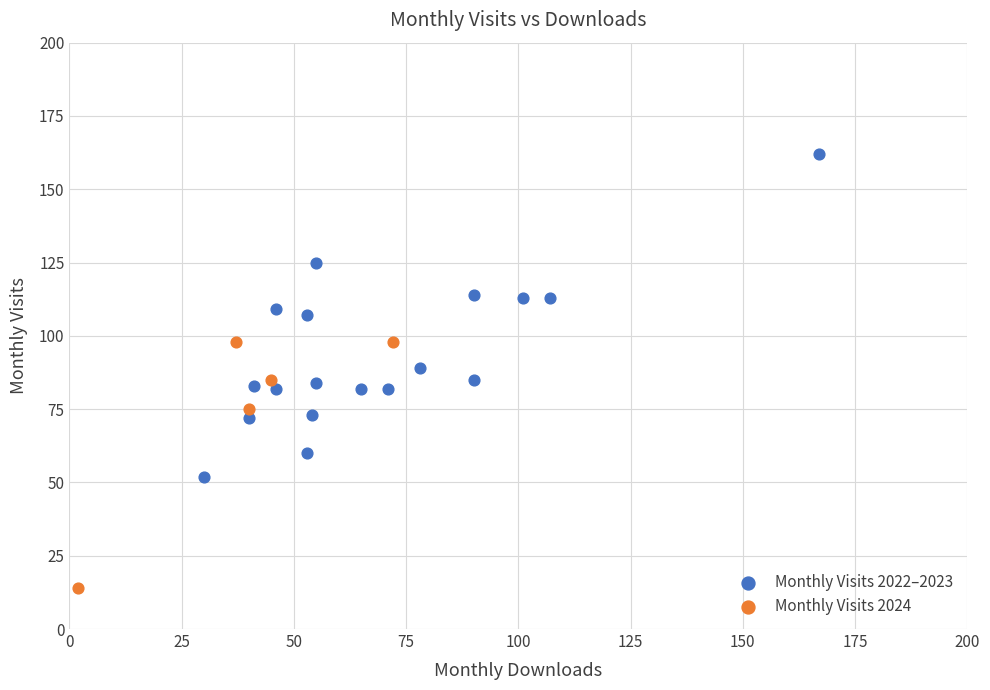

Which series reaches the maximum Y coordinate?

Monthly Visits 2022–2023